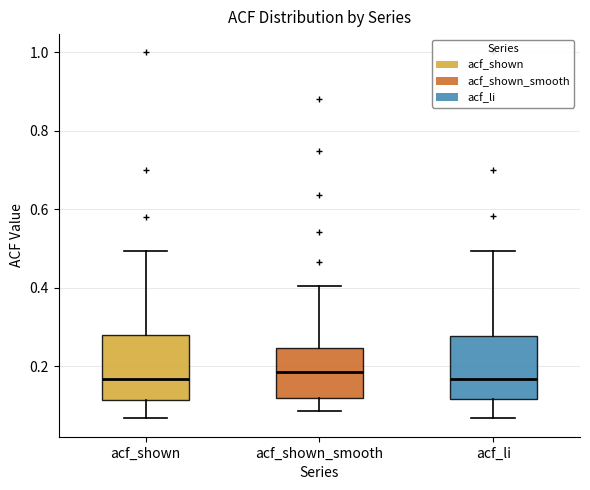

Reading left to right, read every box against the y-axis: the position of its median line, the range the box covers, and the ends of its whiskers. The values are not printed on the chart, so give them approximately, as read against the axis.

acf_shown: median 0.16, box 0.12 to 0.28, whiskers 0.06 to 0.50
acf_shown_smooth: median 0.18, box 0.12 to 0.24, whiskers 0.08 to 0.40
acf_li: median 0.16, box 0.12 to 0.28, whiskers 0.06 to 0.50